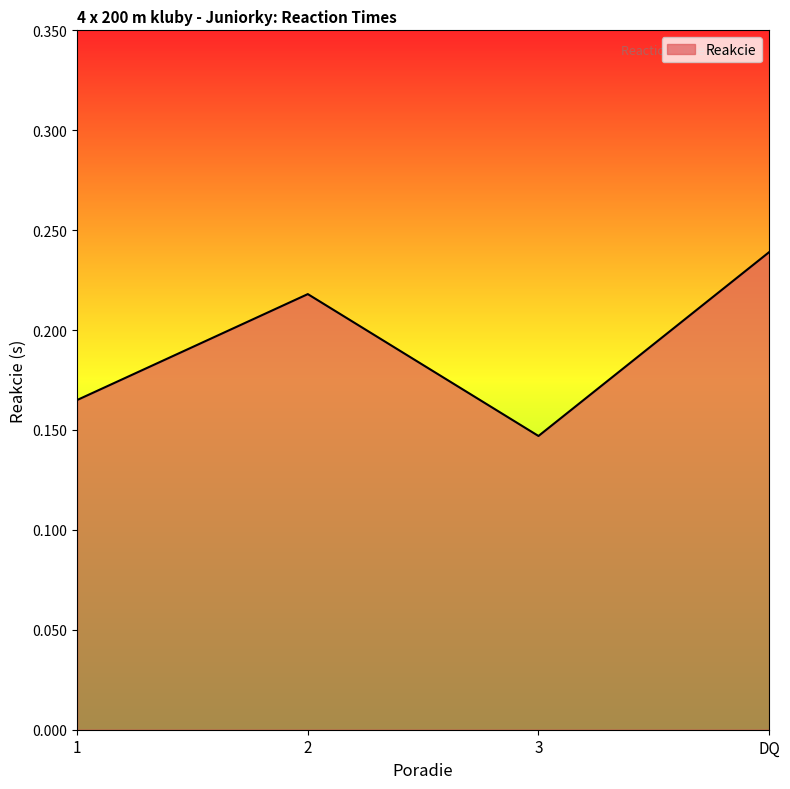

True or false: the data shows 0.4 at DQ.

False